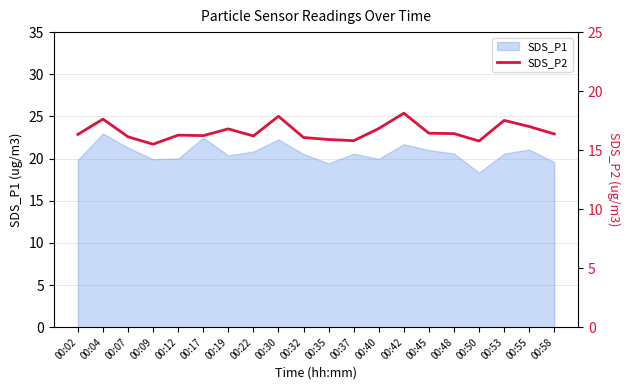

What is the maximum value for SDS_P1?

23.0